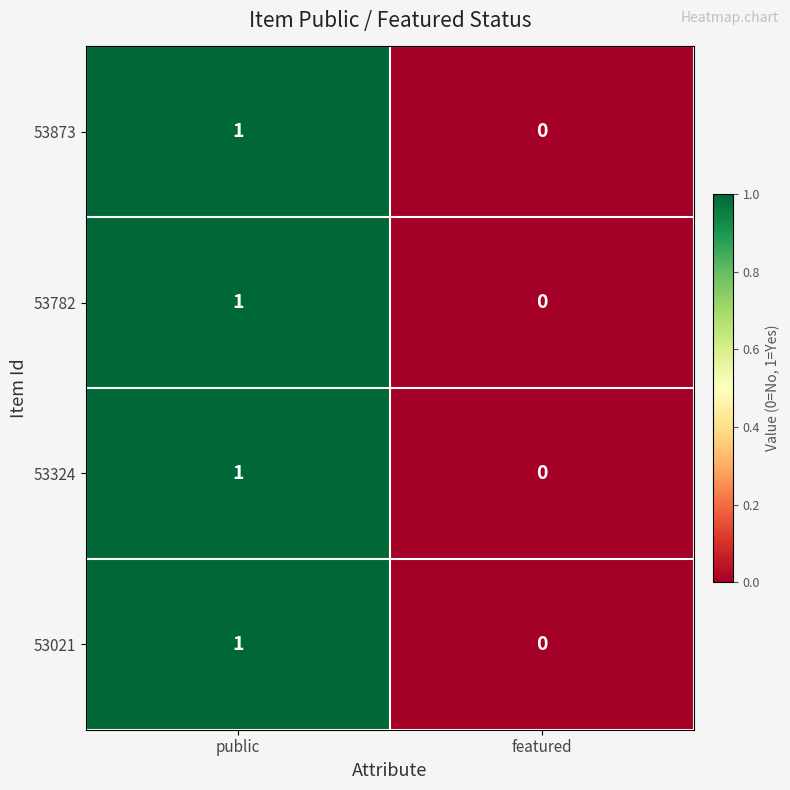

How many distinct data groups are displayed?

4